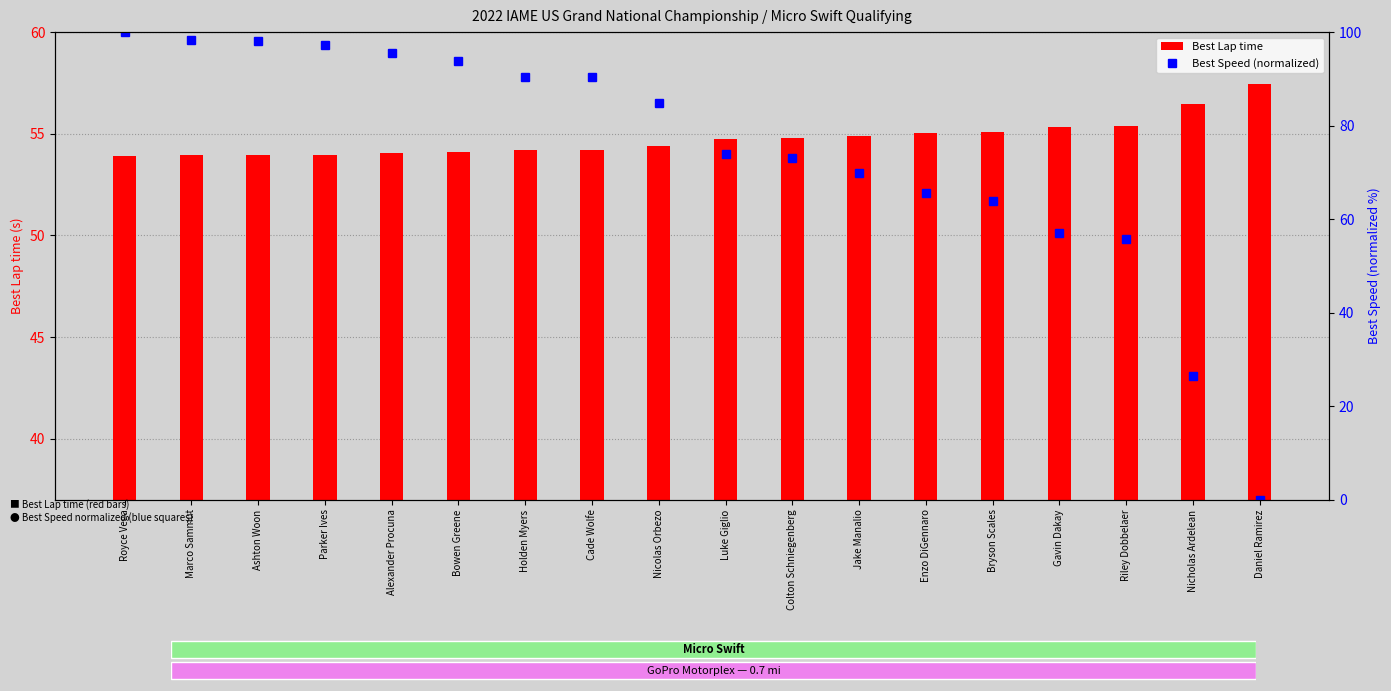

What is the total value across all series at Holden Myers?

144.5